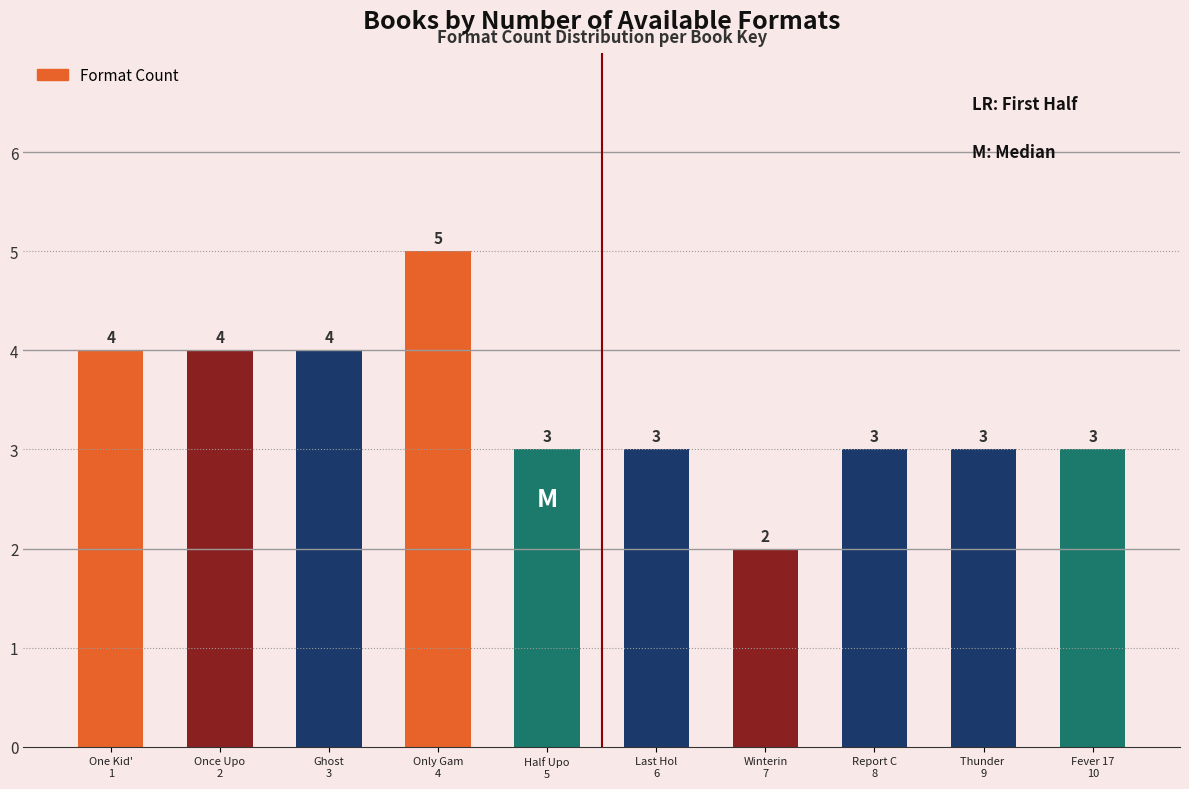

Reading left to right, extract all data points from this chart.

4	4	4	5	3	3	2	3	3	3